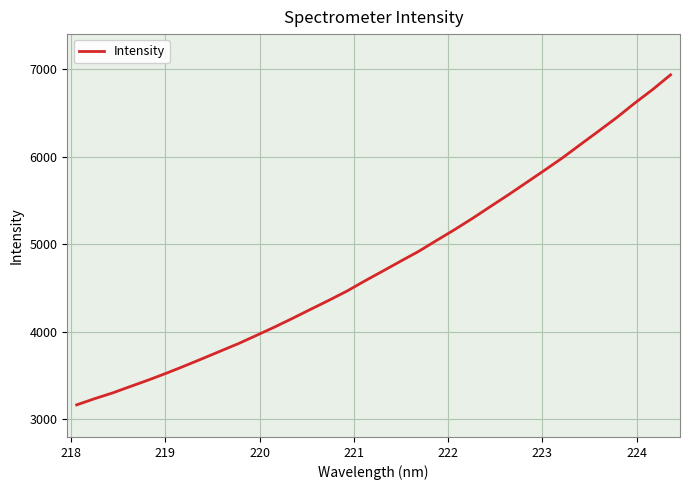

What is the maximum value shown in the chart?

6935.0